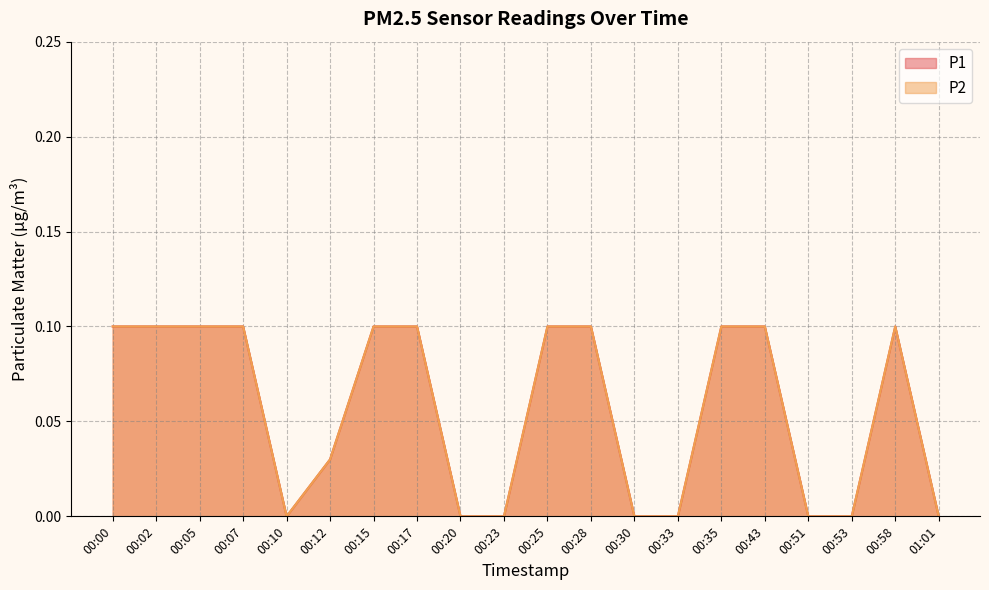

The P2 series shows 0.1 at 00:15. True or false?

True